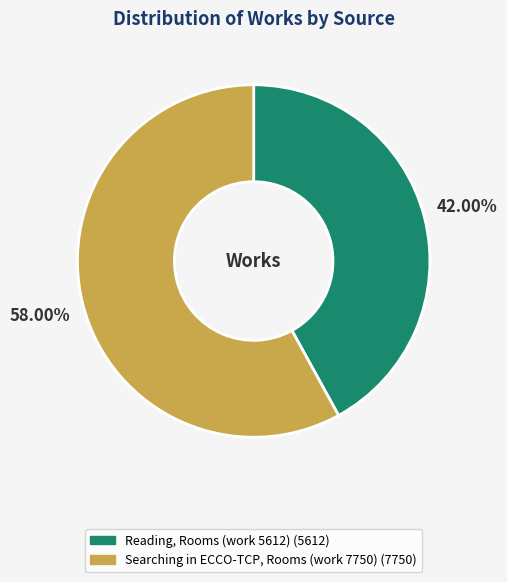

To the nearest percent, what is the combined percentage of Reading, Rooms (work 5612) and Searching in ECCO-TCP, Rooms (work 7750)?

100%